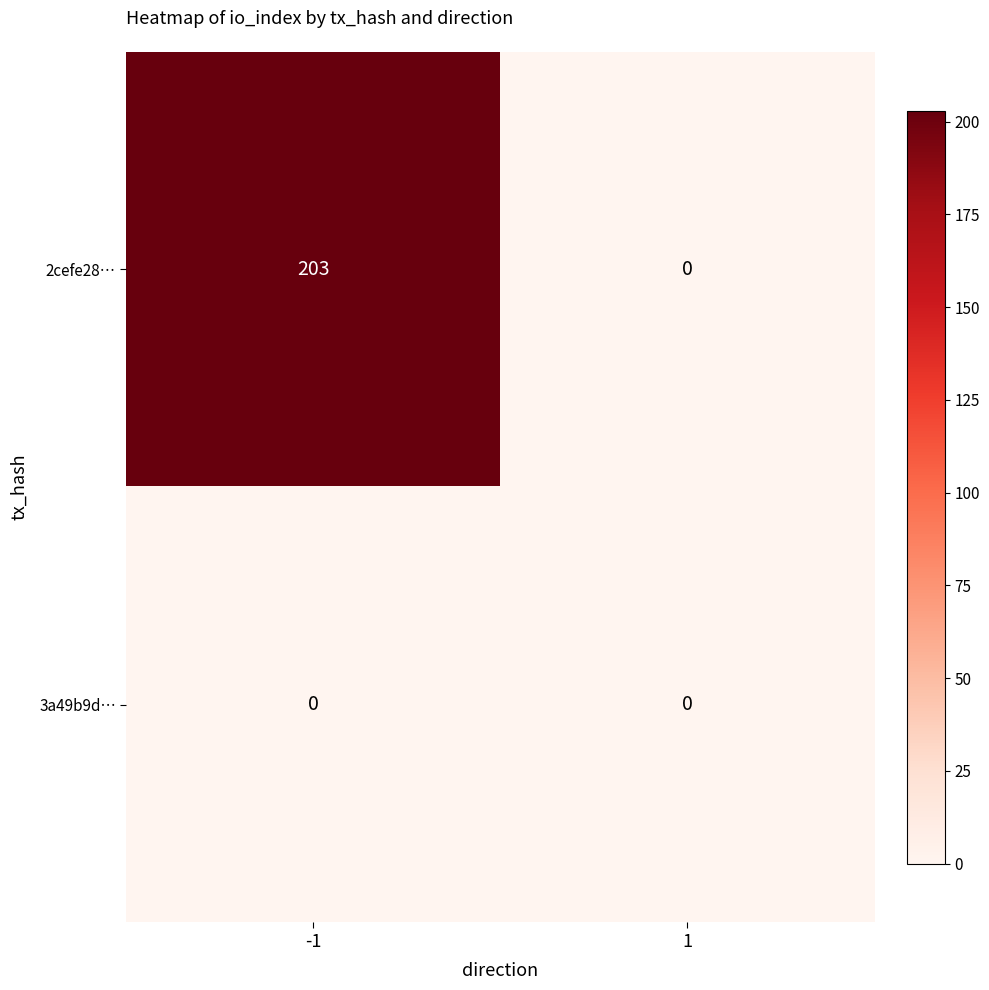

Which series changed the most between -1 and 1?

2cefe28…